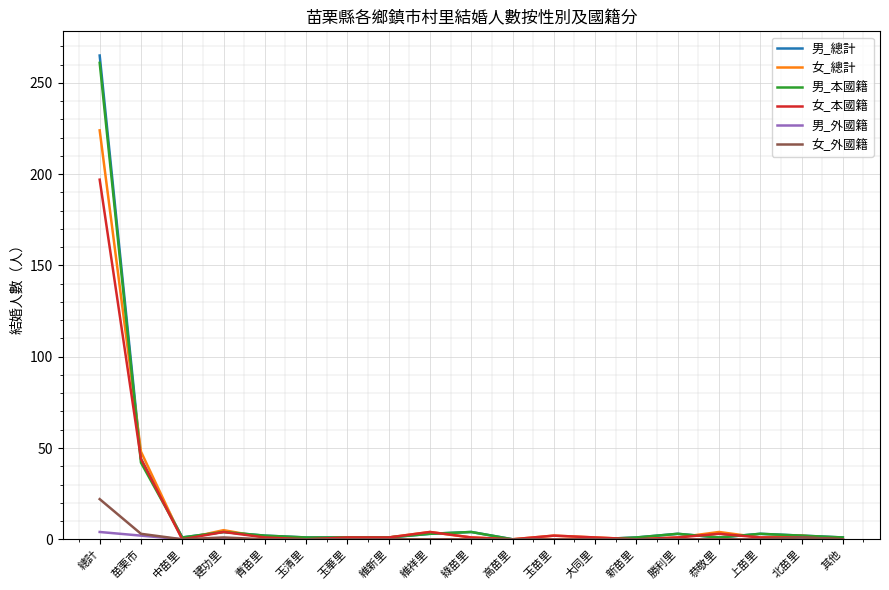

What are all the series names shown in the legend?

男_總計, 女_總計, 男_本國籍, 女_本國籍, 男_外國籍, 女_外國籍